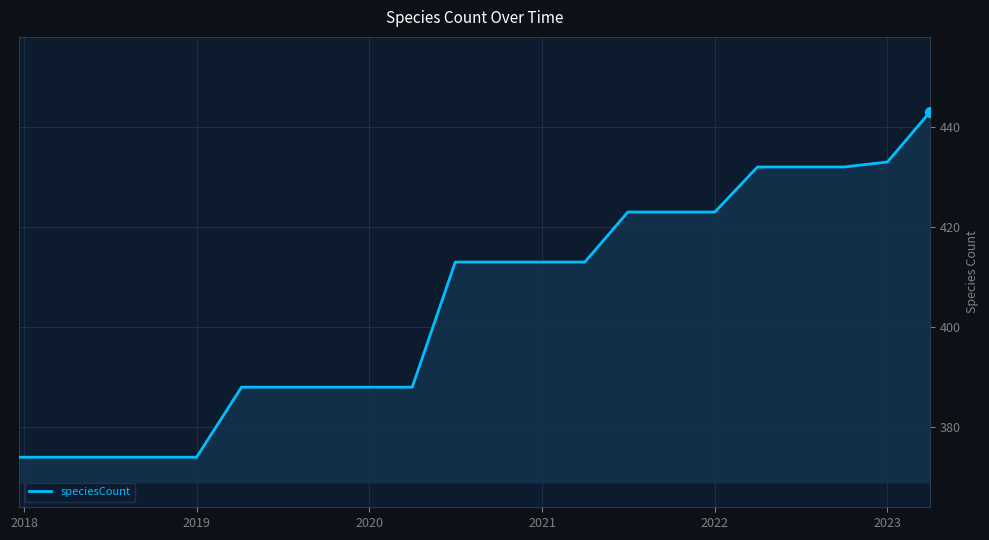

What is the minimum value shown in the chart?

374